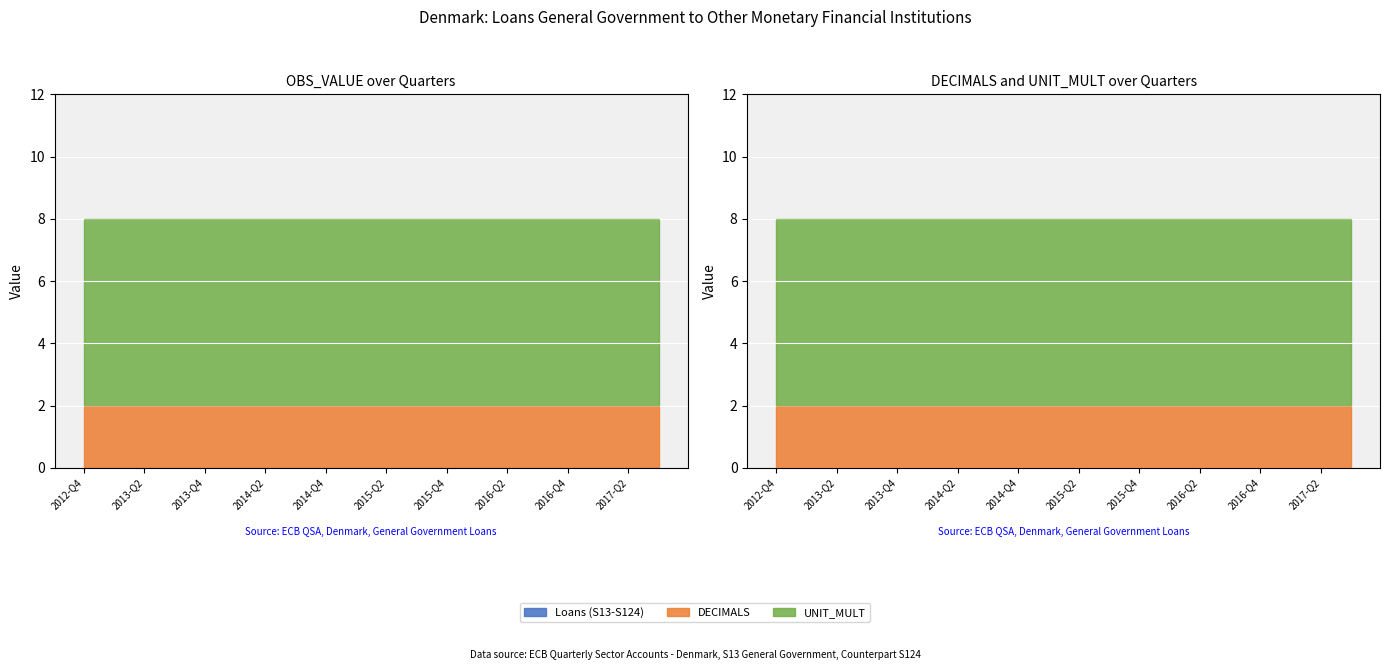

Reading left to right, transcribe all the data shown in this chart.

Loans (S13-S124): 0	0	0	0	0	0	0	0	0	0	0	0	0	0	0	0	0	0	0	0
DECIMALS: 2	2	2	2	2	2	2	2	2	2	2	2	2	2	2	2	2	2	2	2
UNIT_MULT: 6	6	6	6	6	6	6	6	6	6	6	6	6	6	6	6	6	6	6	6